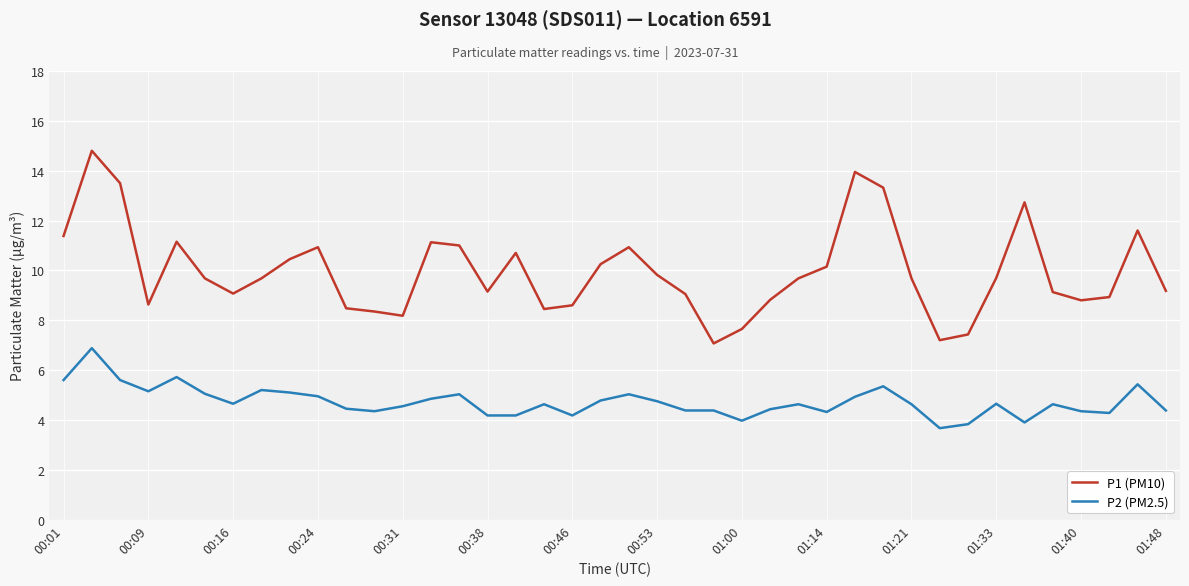

What is the difference between the maximum and minimum values in the P2 (PM2.5) series?

3.2